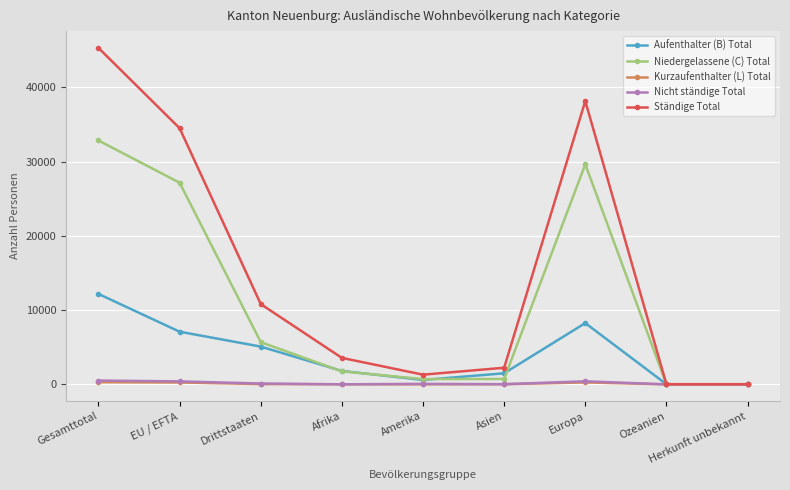

At which category does Niedergelassene (C) Total reach its first local peak?

Europa